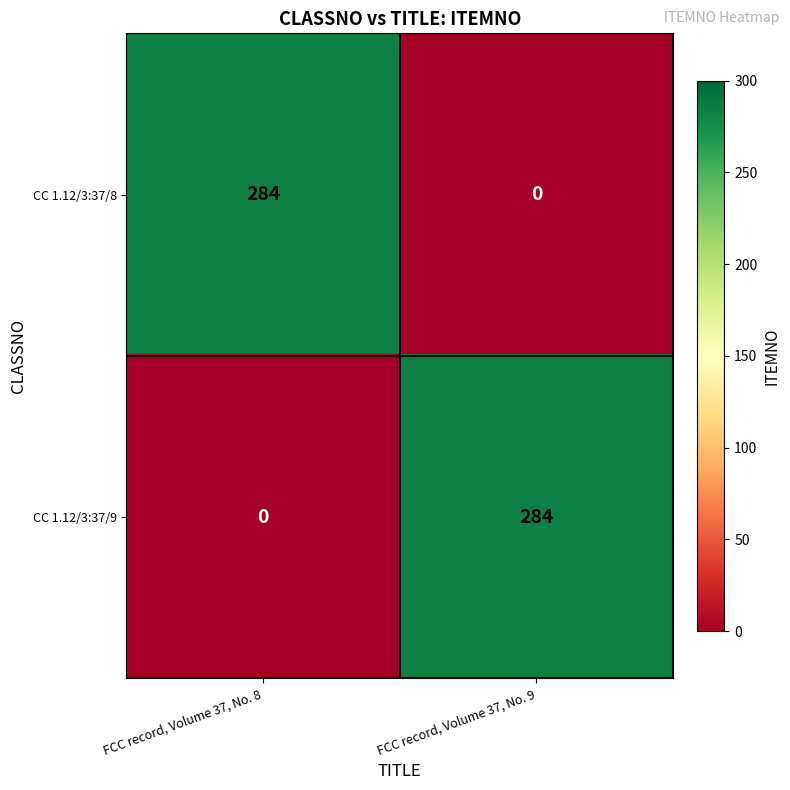

At FCC record, Volume 37, No. 8, list the series in order from largest to smallest.

CC 1.12/3:37/8, CC 1.12/3:37/9